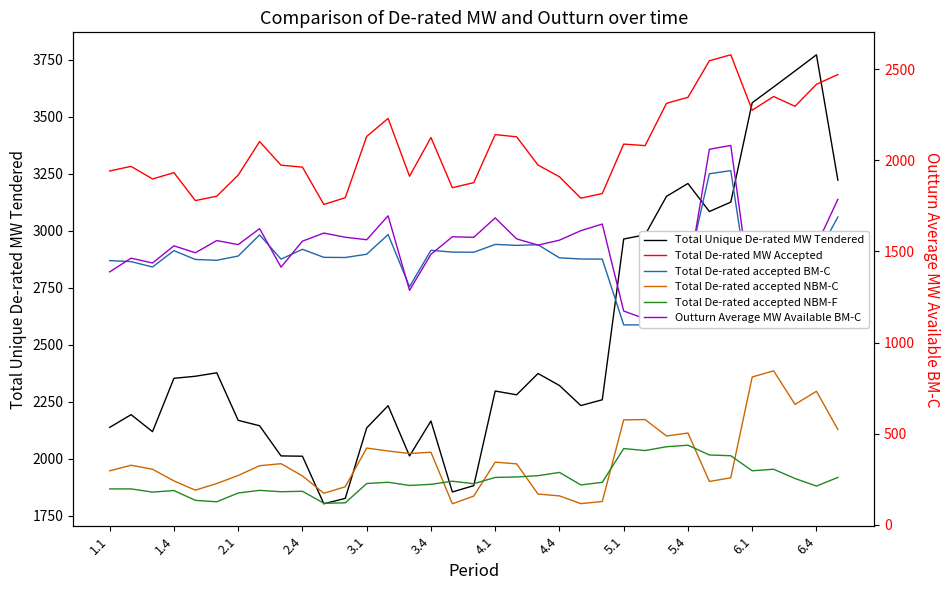

The value of Total De-rated accepted NBM-C at 1.4 is 519.7. True or false?

False